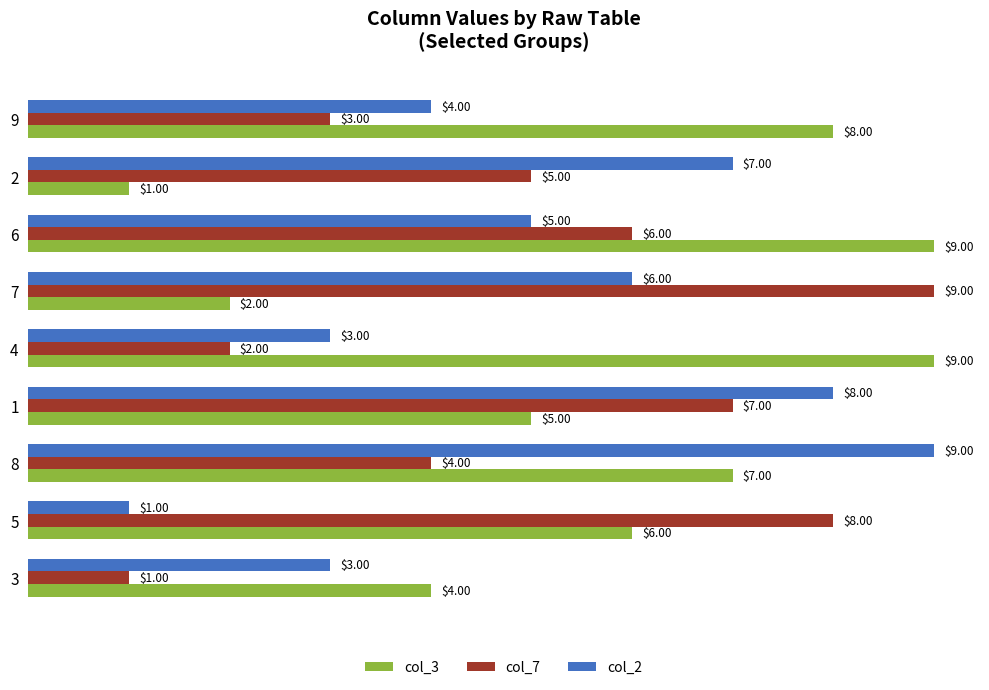

List the labels in order of col_7 value, largest first.

7, 5, 1, 6, 2, 8, 9, 4, 3